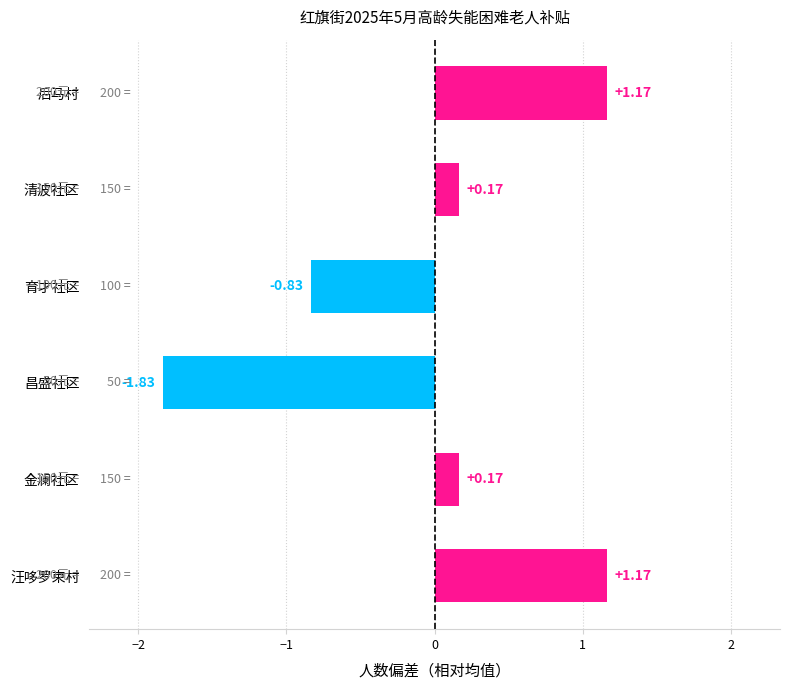

What is the difference between the values at 金澜社区 and 汪哆罗束村?

1.0